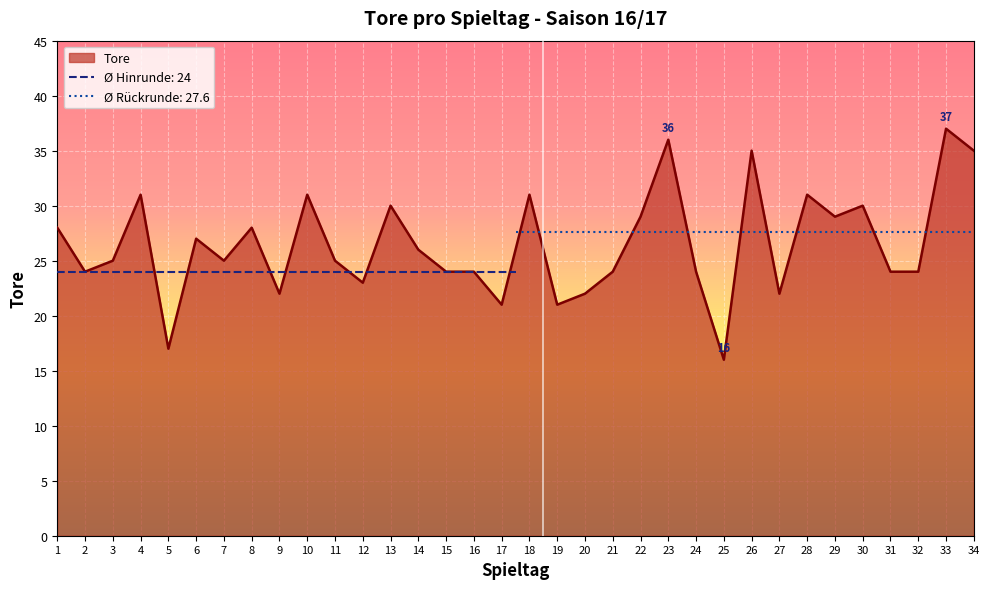

Count the number of values greater than 25.

16